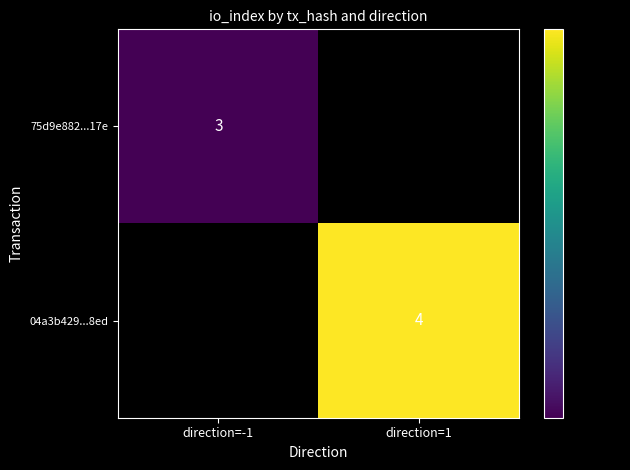

The value of 04a3b429...8ed at direction=1 is 5.8. True or false?

False